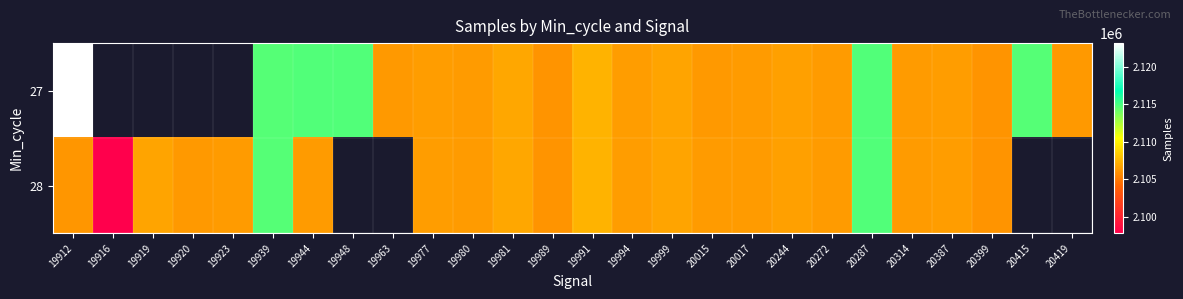

Which has a higher value, 19989 or 19920?

19920